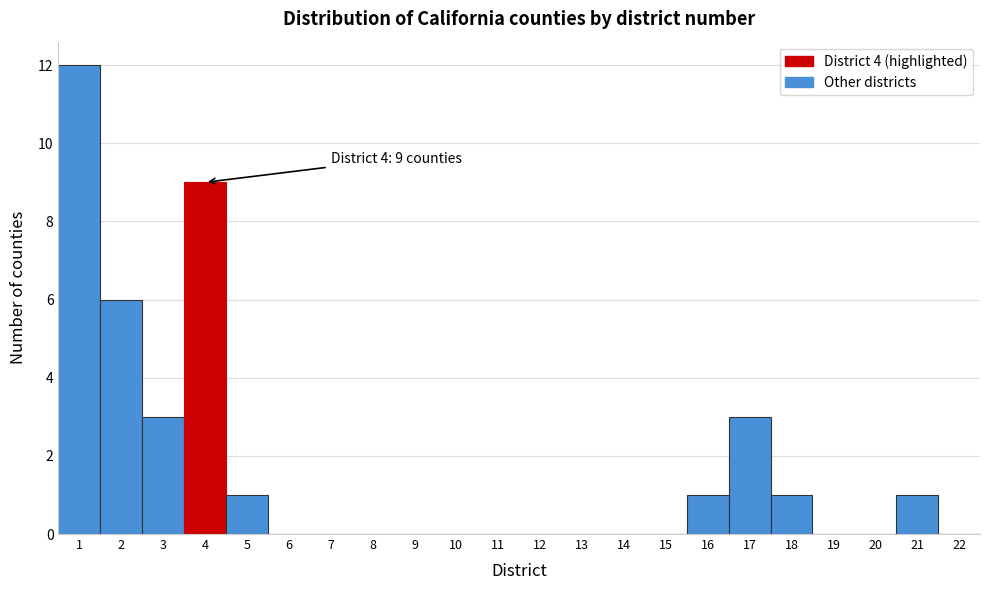

Which range on the x-axis has the tallest bar?

0.5 to 1.5